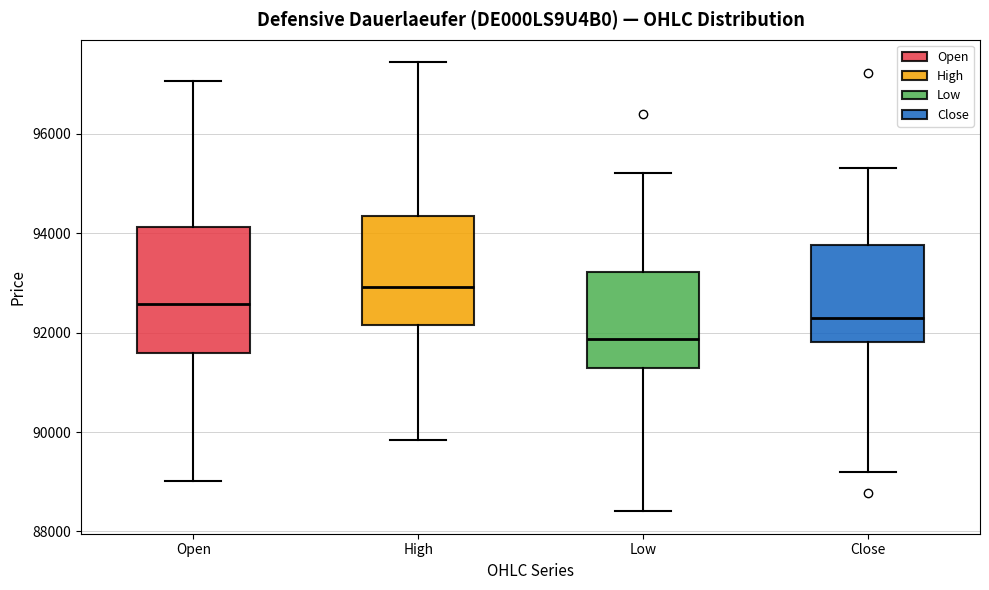

Where does the lower whisker of the box for Open end on the y-axis? The values are not printed on the chart, so give them approximately, as read against the axis.

89000